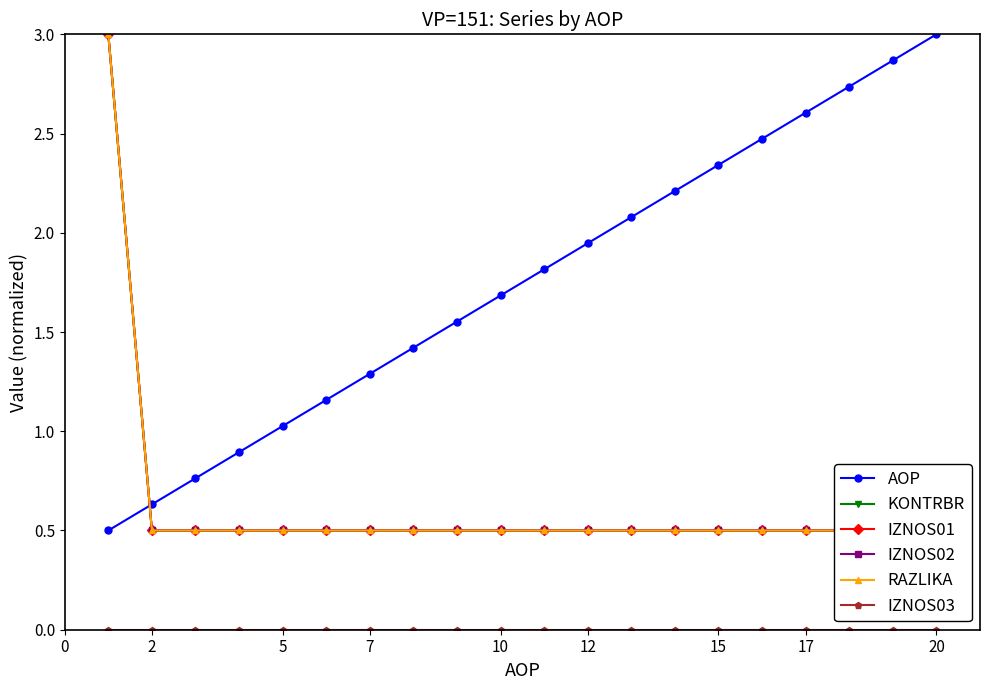

True or false: IZNOS01 has more than 0 interior local peaks.

False